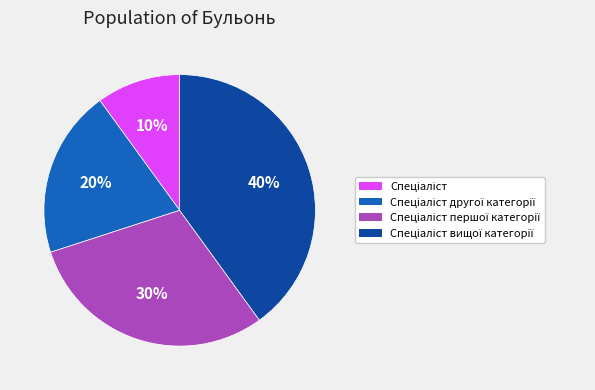

How many segments does this pie chart have?

4